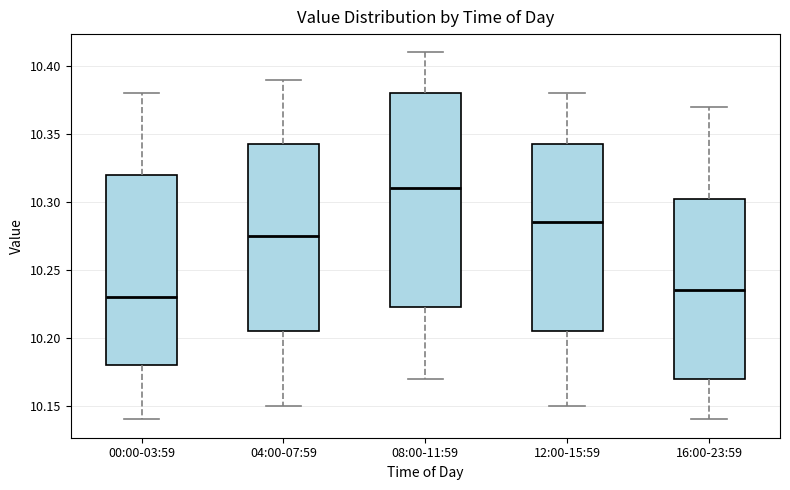

Reading left to right, read every box against the y-axis: the position of its median line, the range the box covers, and the ends of its whiskers. The values are not printed on the chart, so give them approximately, as read against the axis.

00:00-03:59: median 10.230, box 10.180 to 10.320, whiskers 10.140 to 10.380
04:00-07:59: median 10.275, box 10.205 to 10.345, whiskers 10.150 to 10.390
08:00-11:59: median 10.310, box 10.225 to 10.380, whiskers 10.170 to 10.410
12:00-15:59: median 10.285, box 10.205 to 10.345, whiskers 10.150 to 10.380
16:00-23:59: median 10.235, box 10.170 to 10.305, whiskers 10.140 to 10.370